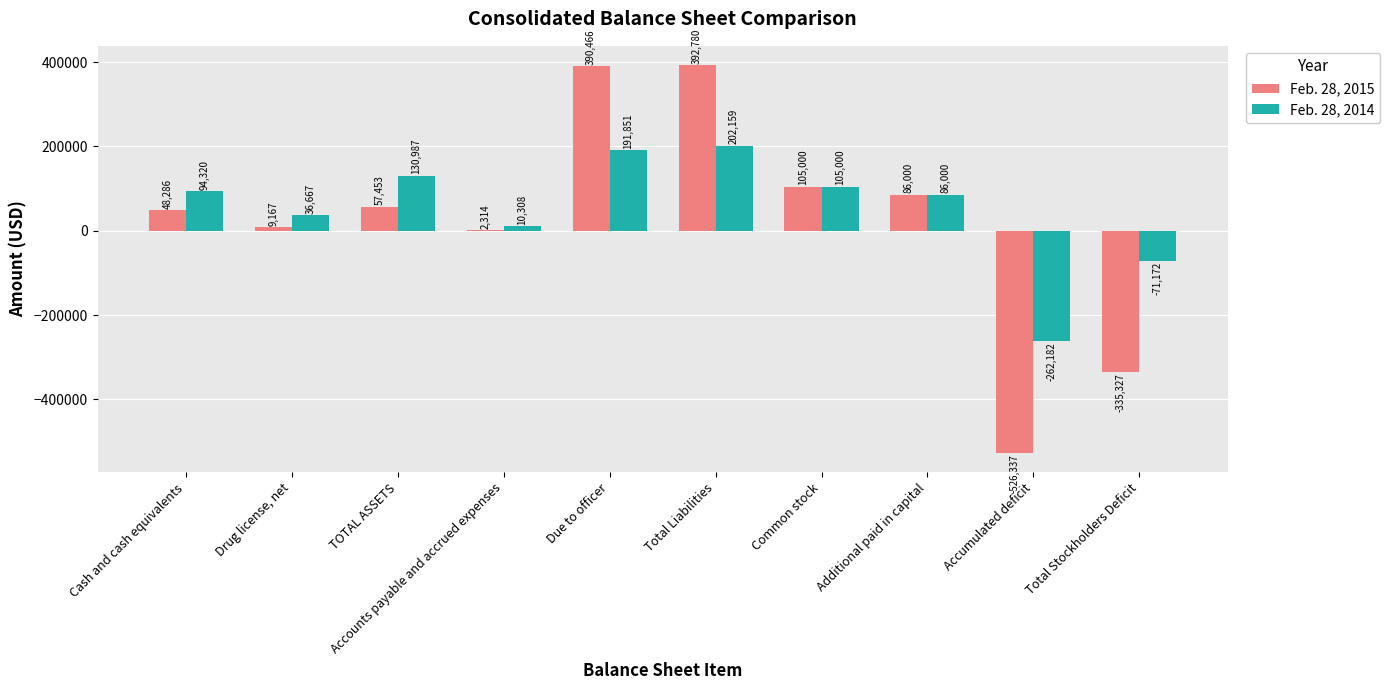

What is the approximate value of Feb. 28, 2014 at Accounts payable and accrued expenses, to the nearest 10?

10310